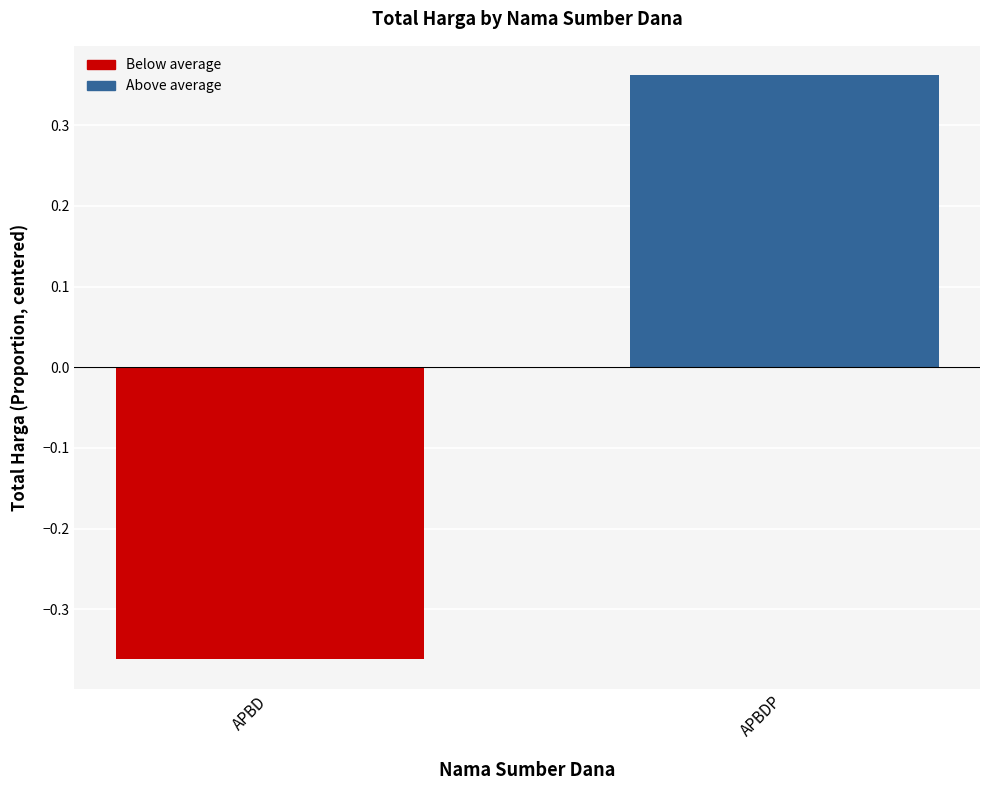

Is it true that the value at APBD is -0.6?

False